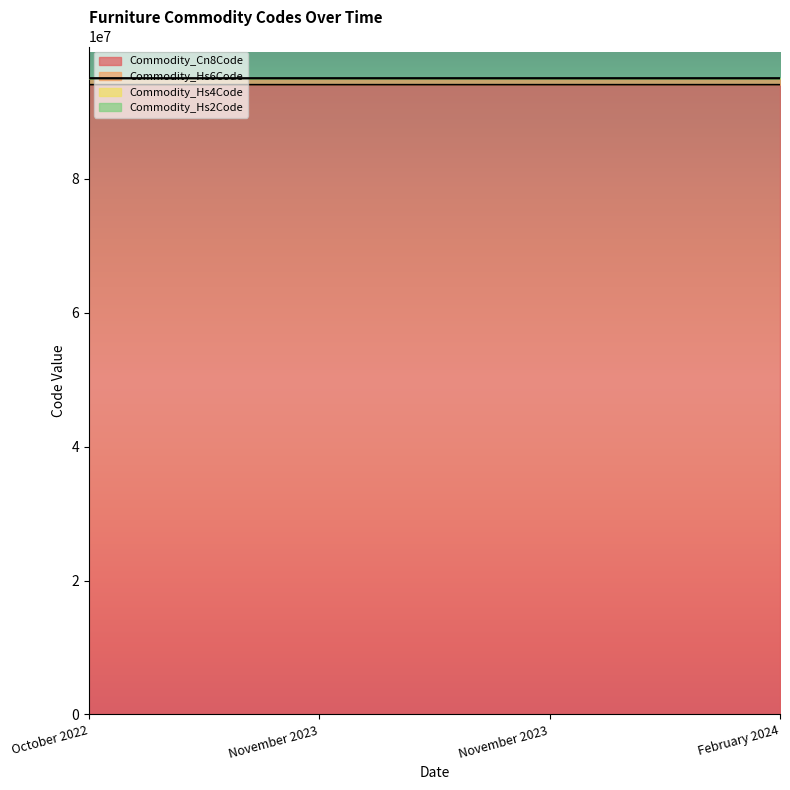

What value does the Commodity_Cn8Code series have at November 2023?

94039990